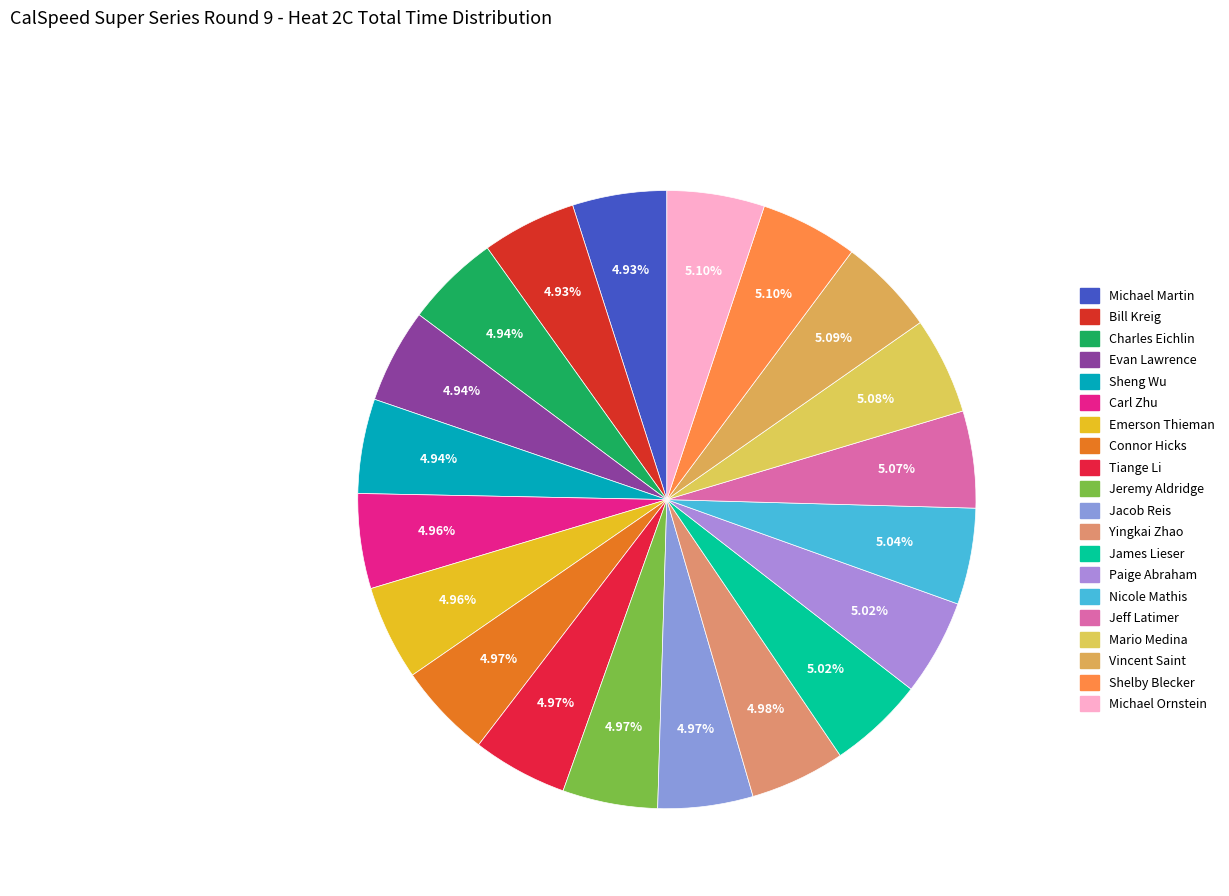

True or false: Carl Zhu accounts for 1% of the total.

False